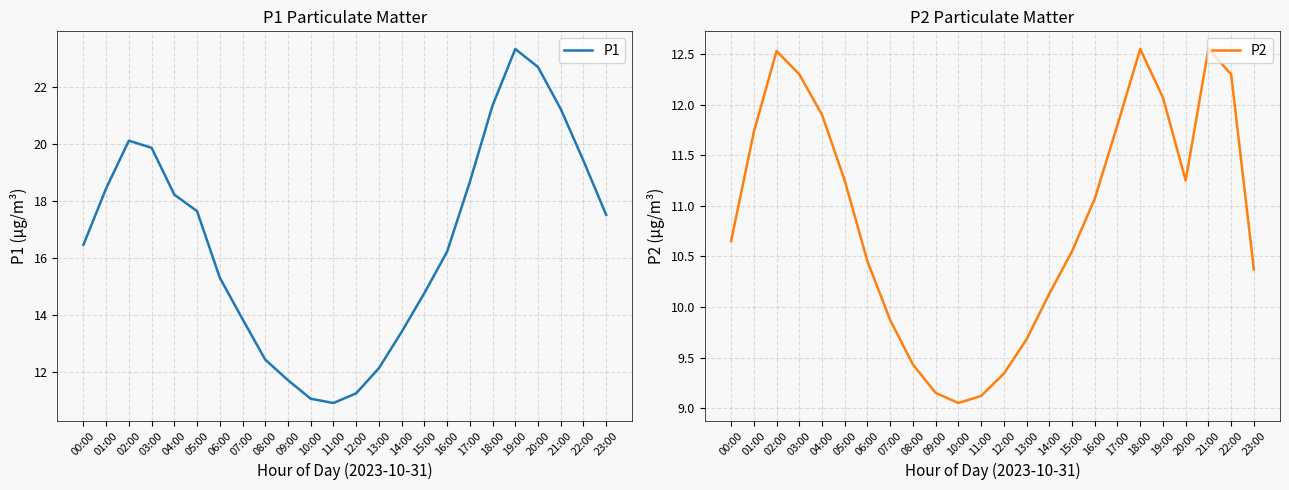

Which series has the widest spread of values?

P1